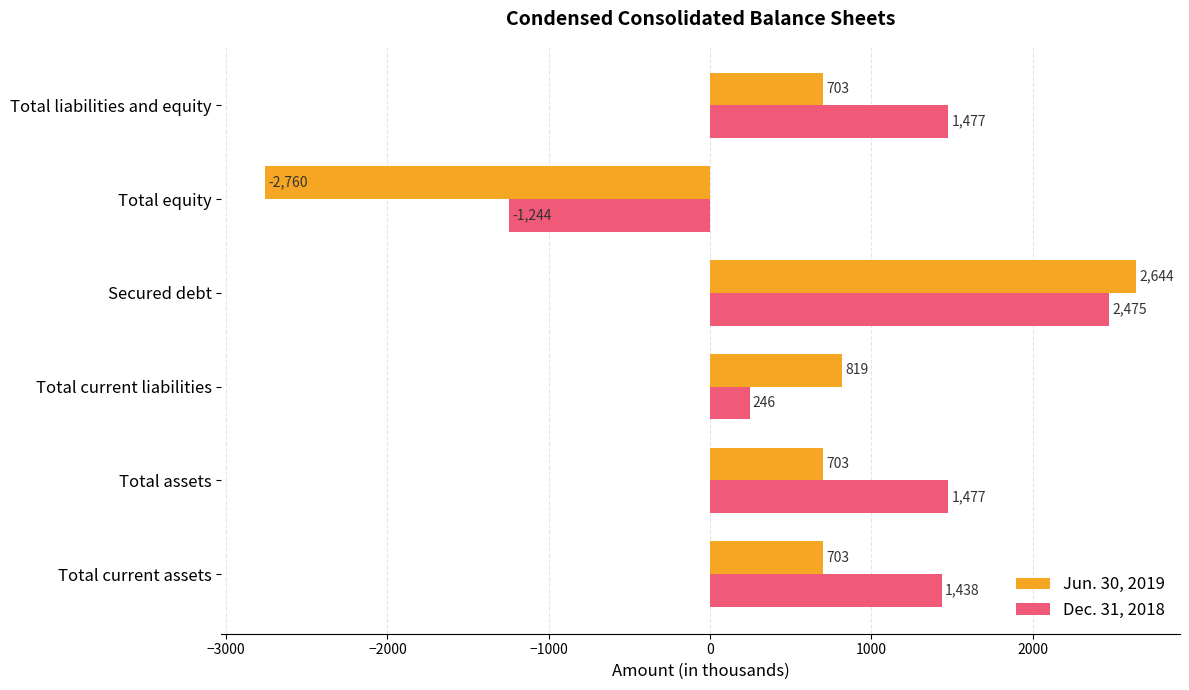

True or false: Dec. 31, 2018 has a value of 2371 at Total liabilities and equity.

False